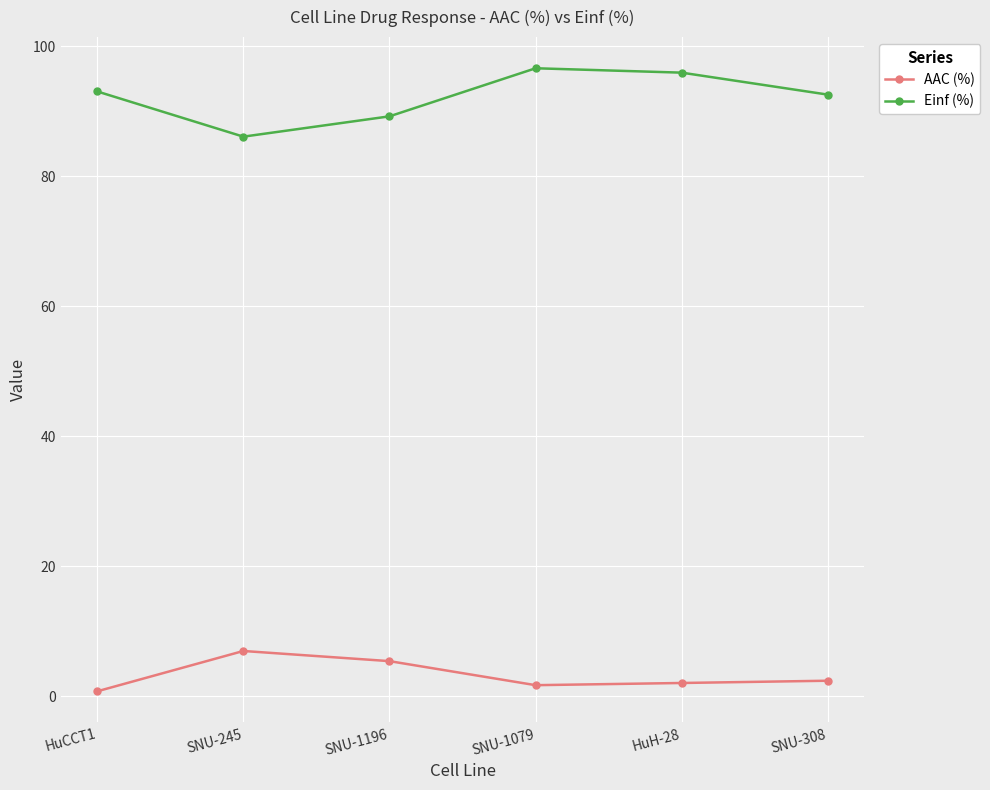

Does the chart display data point markers on the line(s)?

Yes